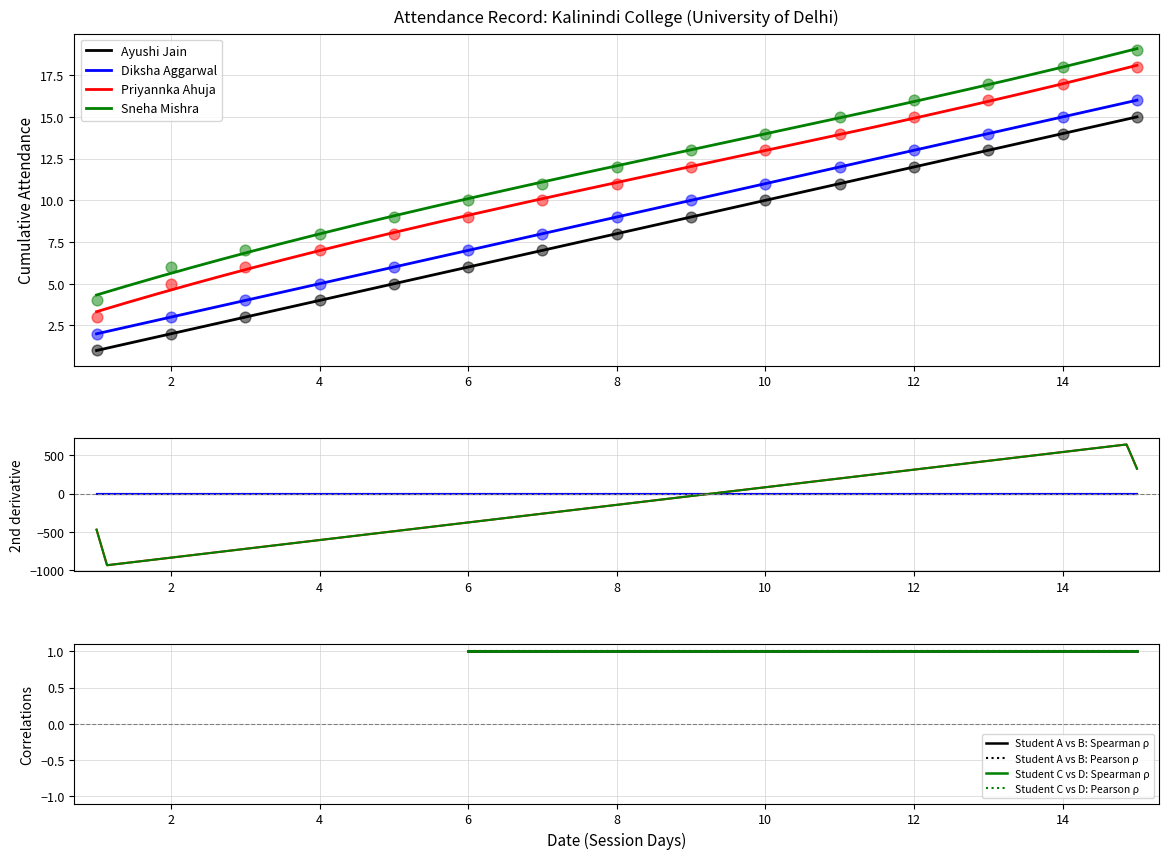

Which series reaches the minimum Y coordinate?

Ayushi Jain